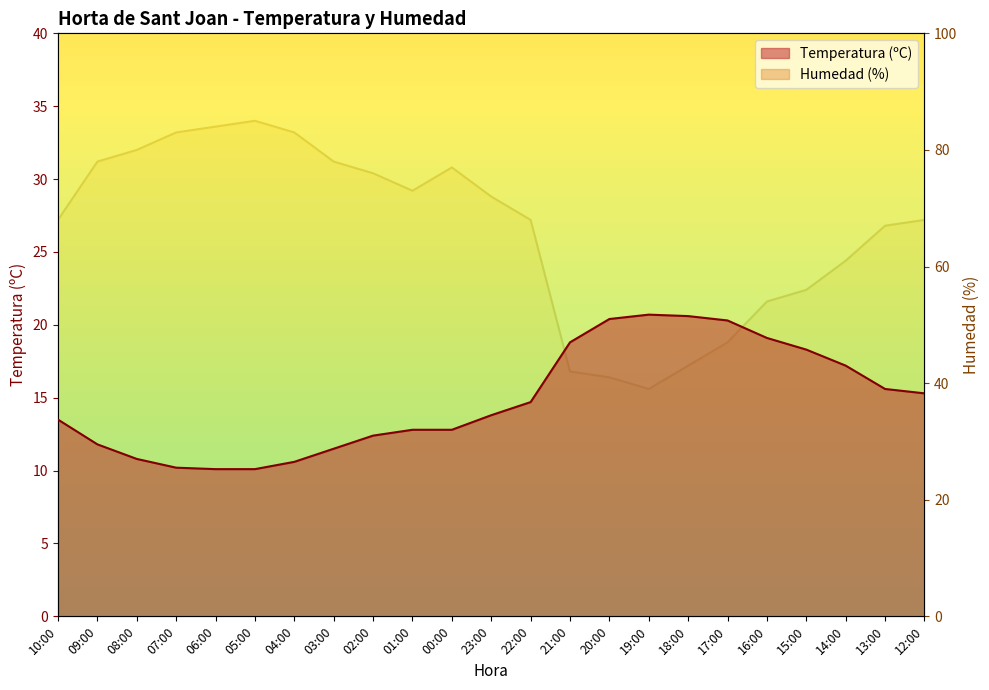

At which category does Humedad (%) reach its first local valley?

01:00